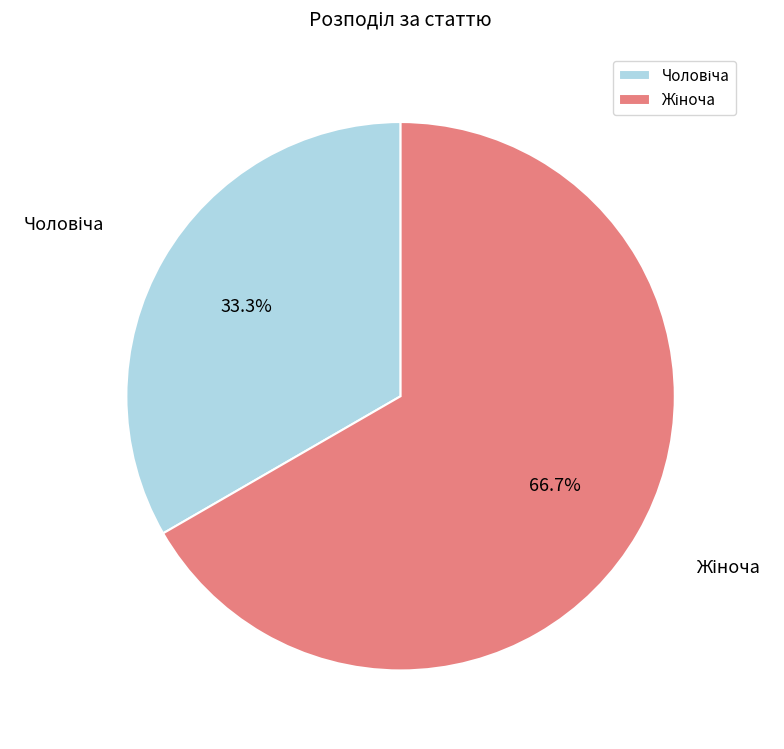

Is there any slice that represents more than half of the pie?

Yes